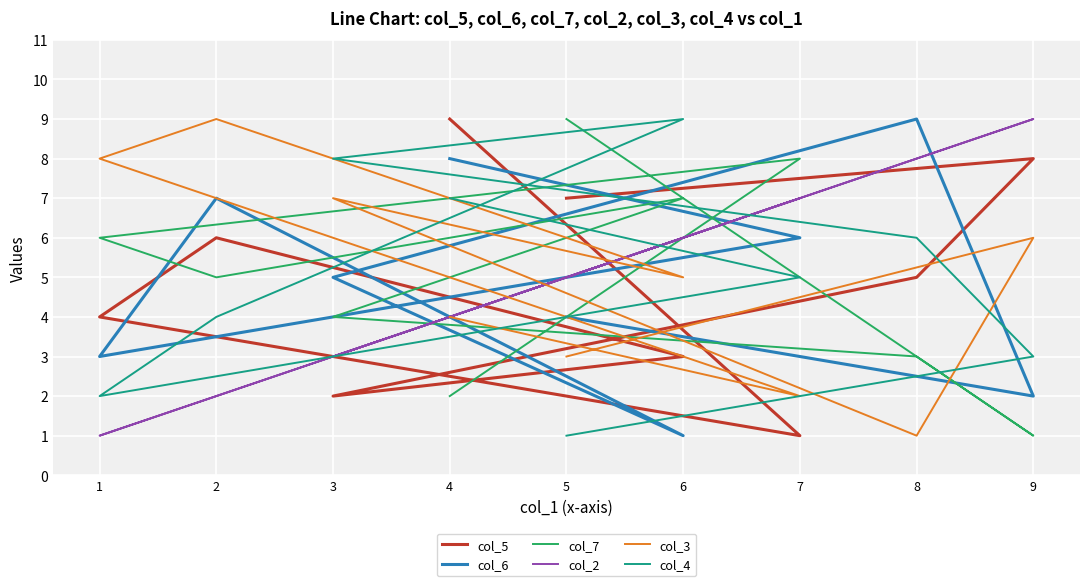

True or false: col_7 and col_5 cross at least once.

True